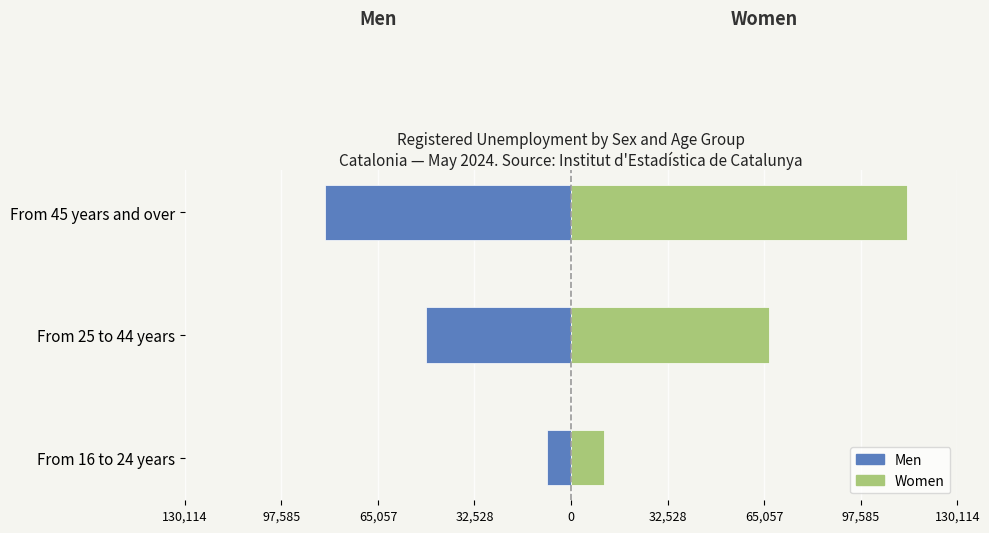

How many series are shown in this chart?

2